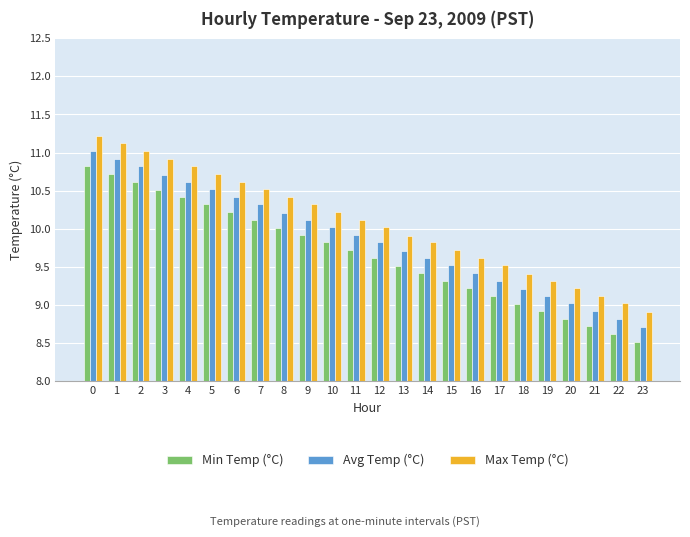

List the series in order of their peak value, highest first.

Max Temp (°C), Avg Temp (°C), Min Temp (°C)